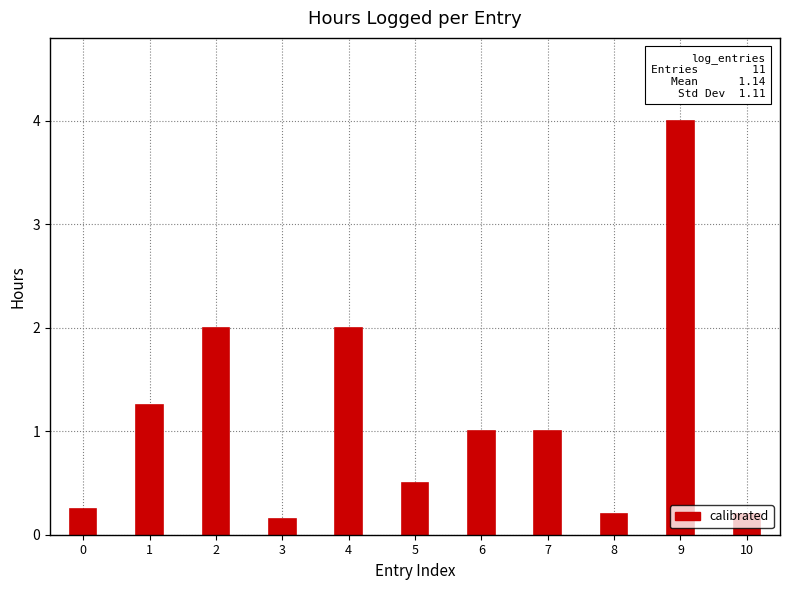

What is the sum of the values at 5 and 1?

1.8